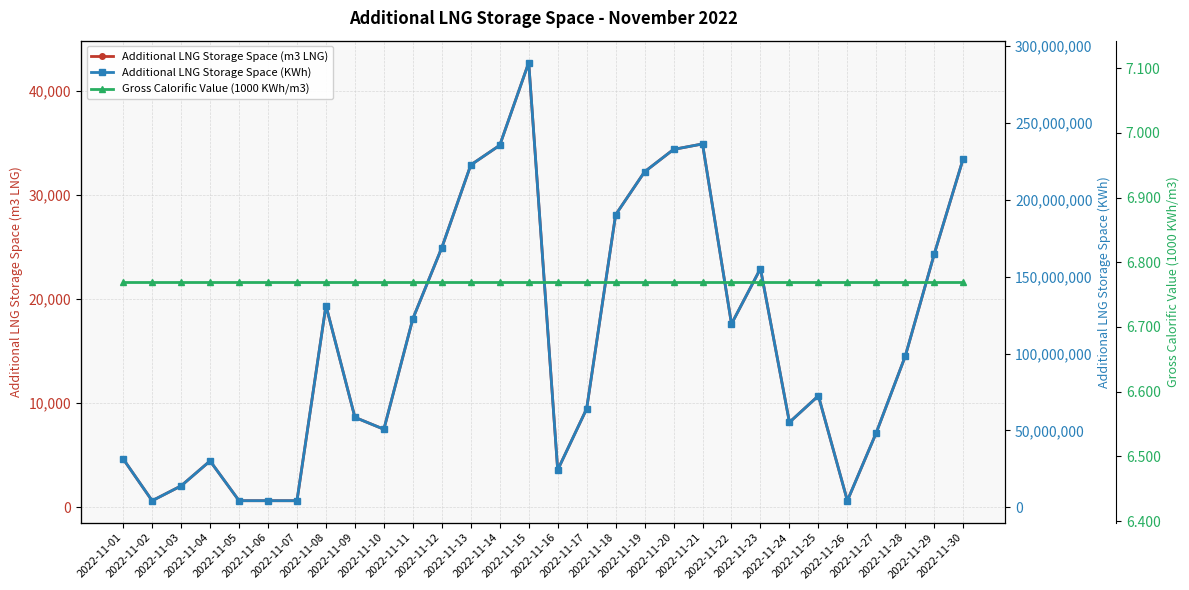

Is it true that Additional LNG Storage Space (m3 LNG) equals 7223.1 at 2022-11-04?

False